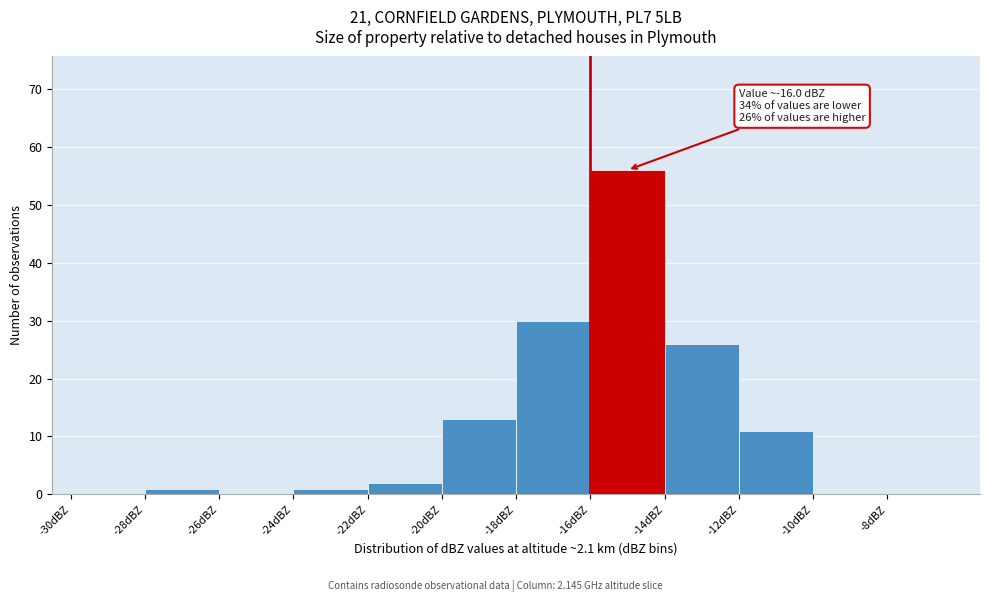

Which range on the x-axis has the tallest bar?

-16 to -14